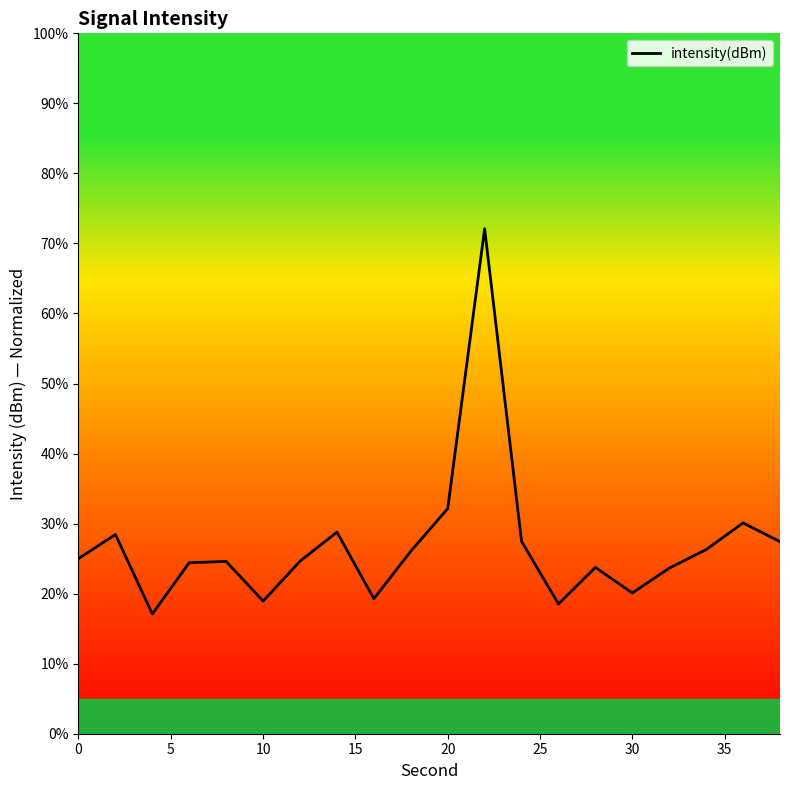

What is the difference between the maximum and minimum values?

55.0